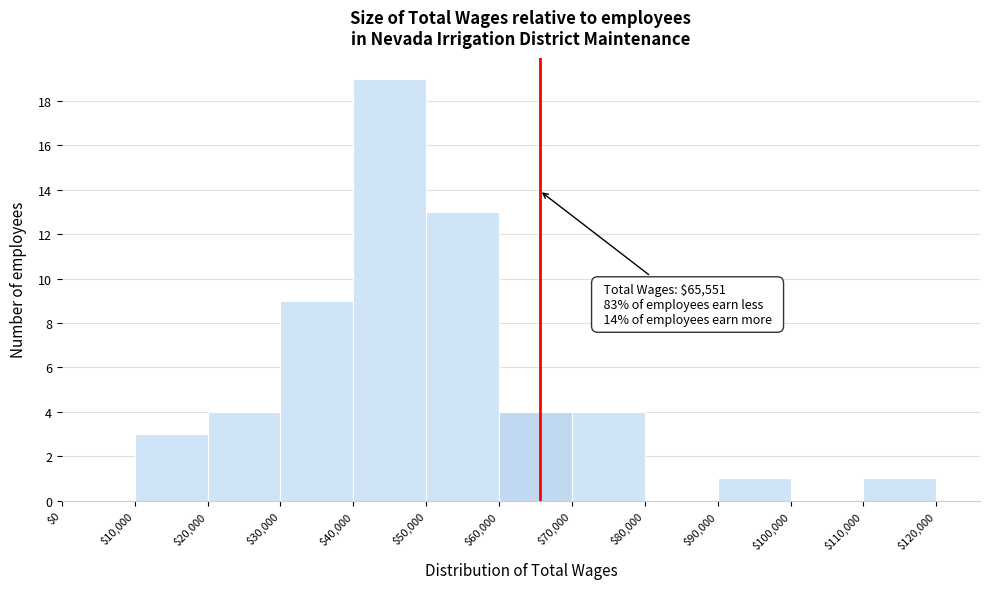

Which range on the x-axis has the tallest bar?

$40,000 to $50,000